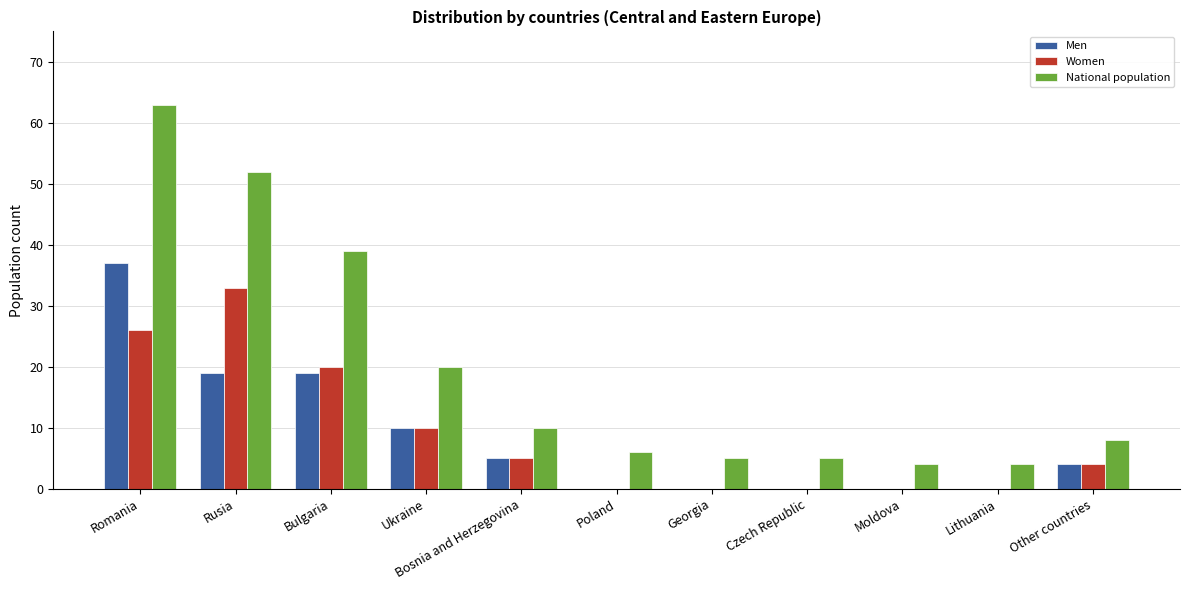

Is it true that National population equals 20 at Ukraine?

True